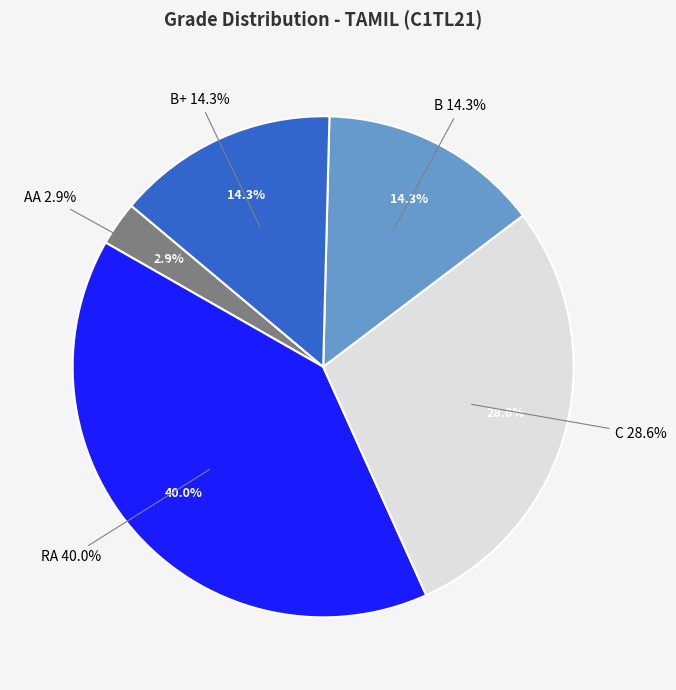

Does any single category account for the majority?

No